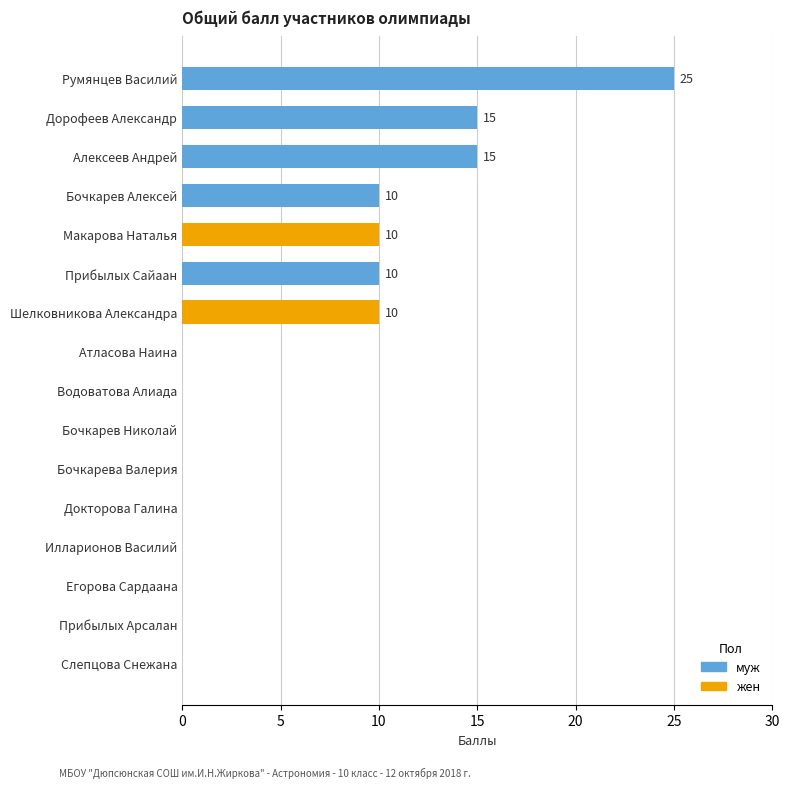

Count the values in the range 0 to 10.

13